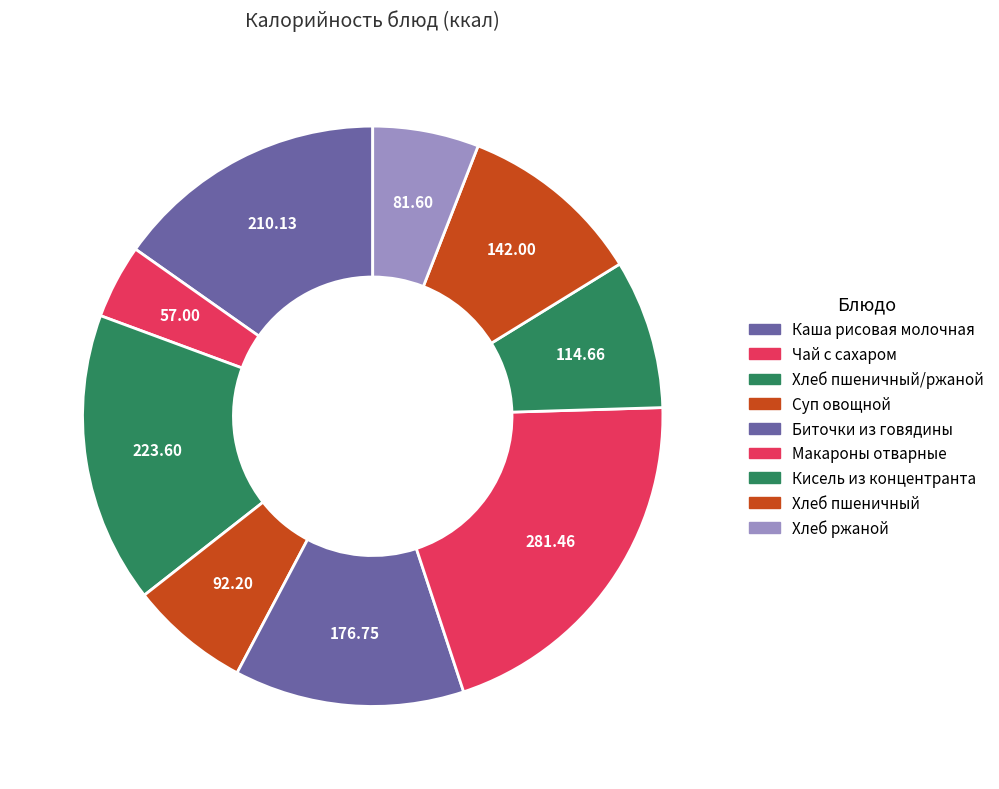

How many slices are in this pie chart?

9